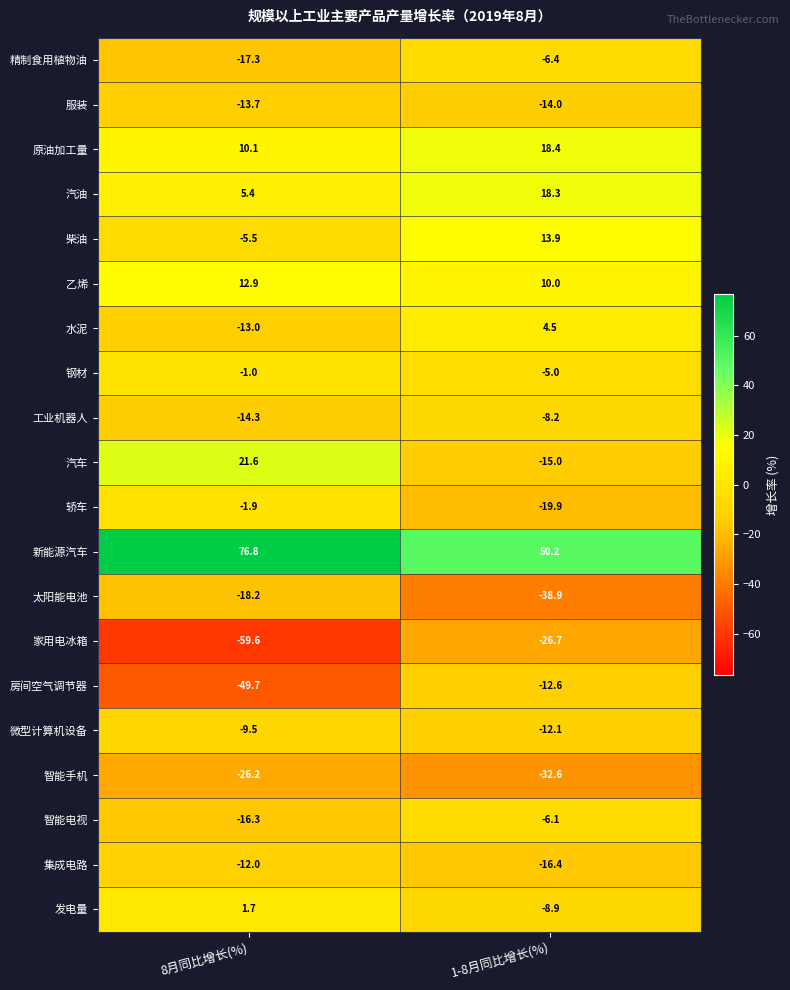

Between 8月同比增长(%) and 1-8月同比增长(%), which series saw the biggest shift?

房间空气调节器